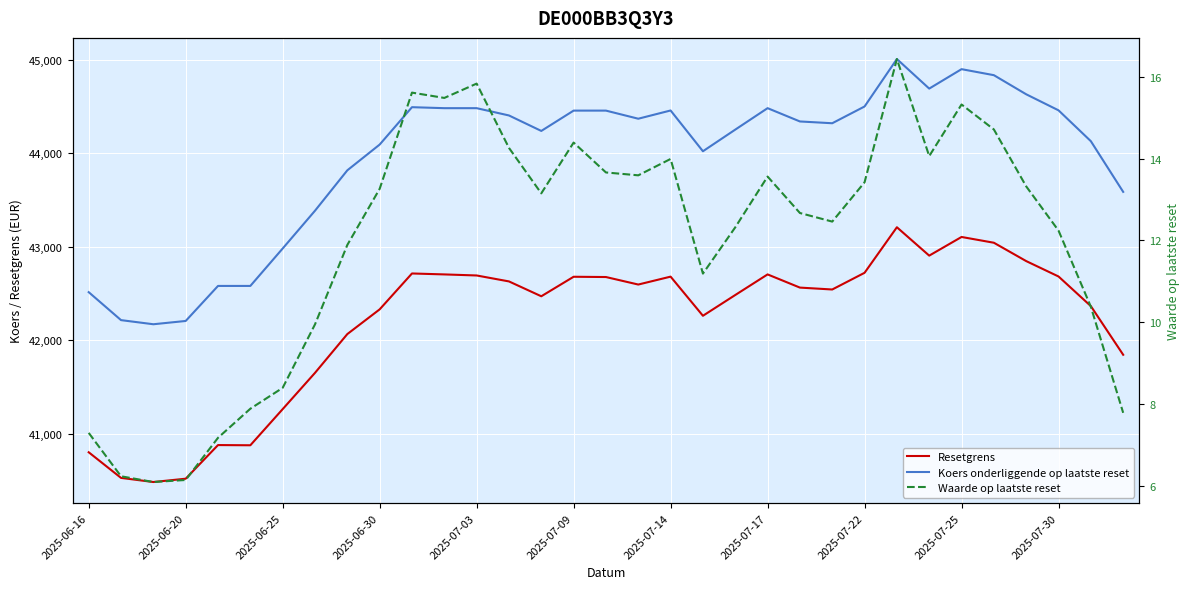

Is this an area chart (filled region under the line)?

No